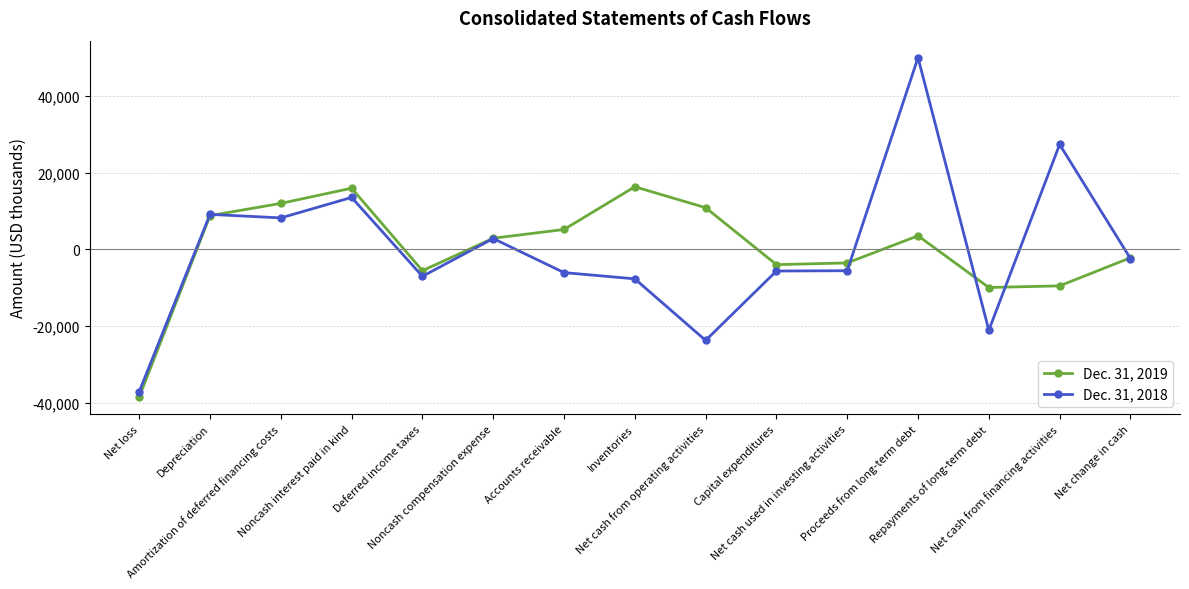

At which label does Dec. 31, 2019 first exceed 2862?

Depreciation